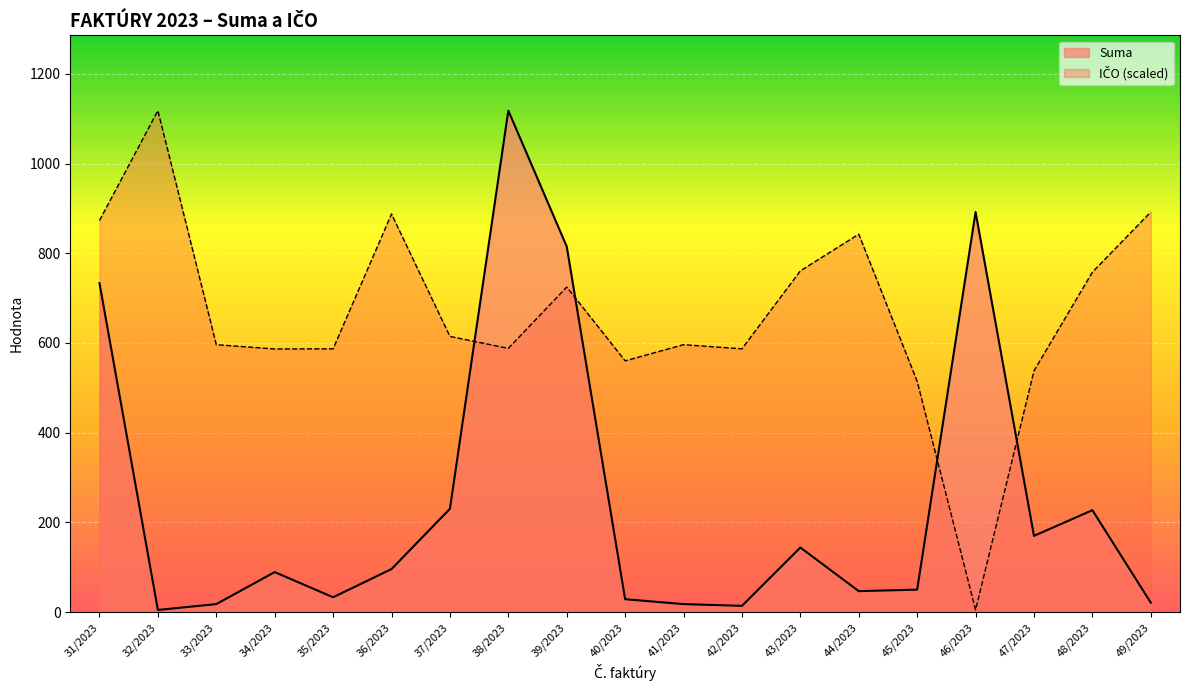

At which label does IČO (scaled) first exceed 596?

31/2023